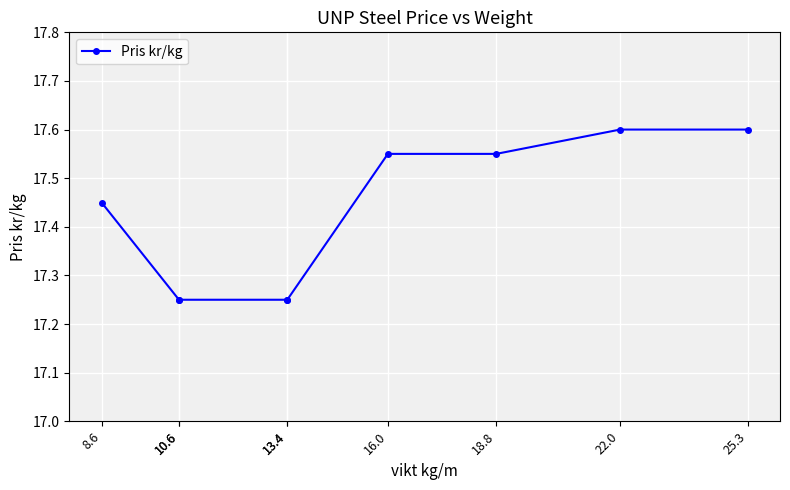

Which category has the highest value across all series?

22.0